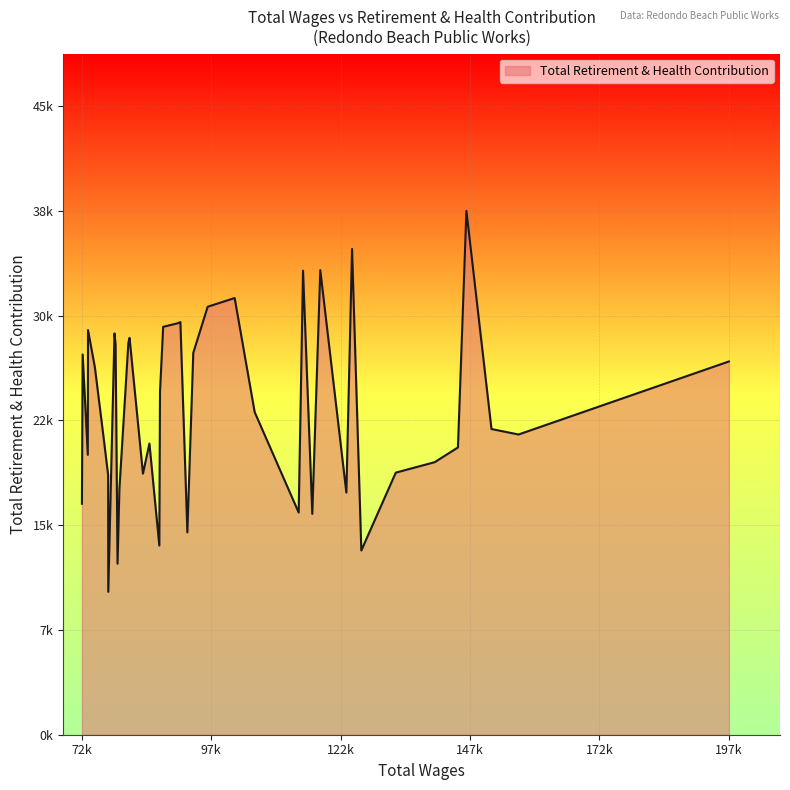

How many interior local peaks (higher than both neighbors) does the data have?

11